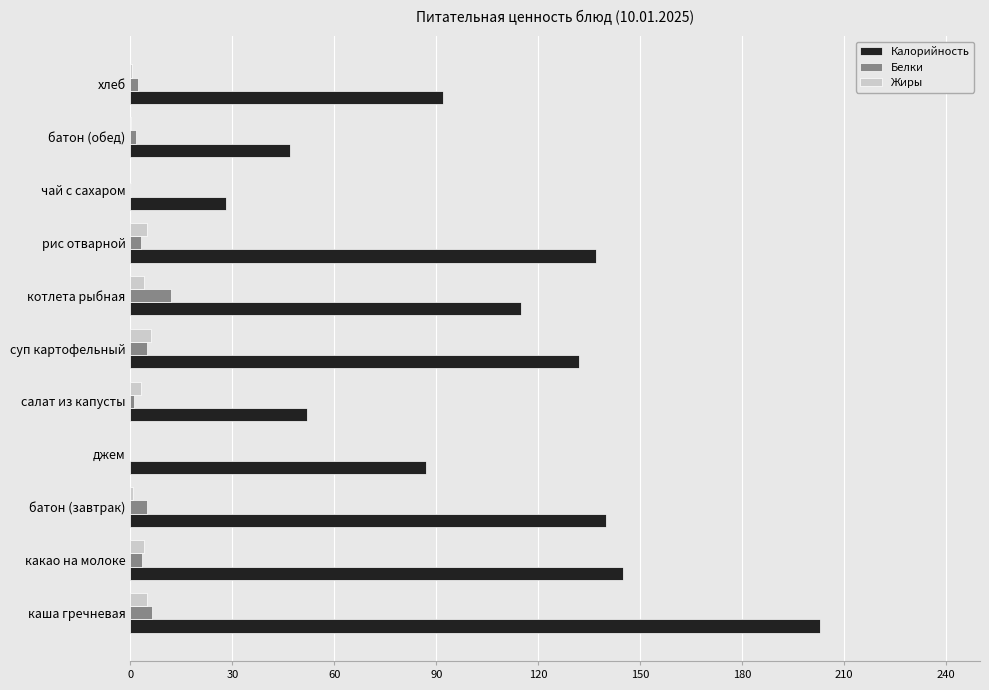

Between каша гречневая and чай с сахаром, which series saw the biggest shift?

Калорийность